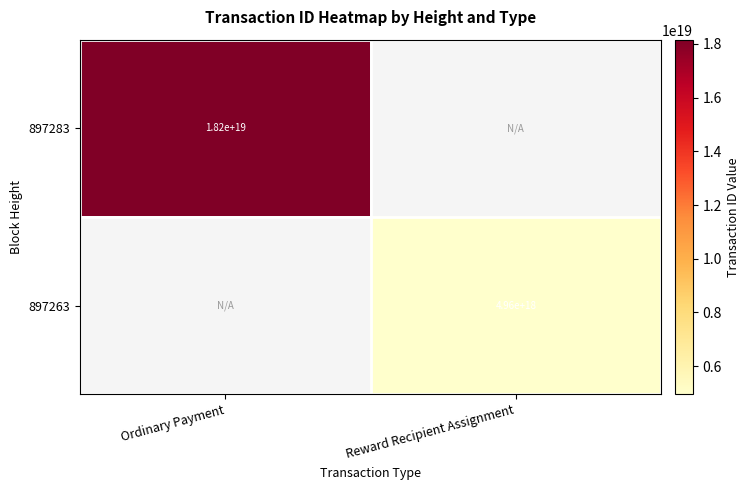

True or false: 897263 has a value of 8368125761000704000 at Reward Recipient Assignment.

False